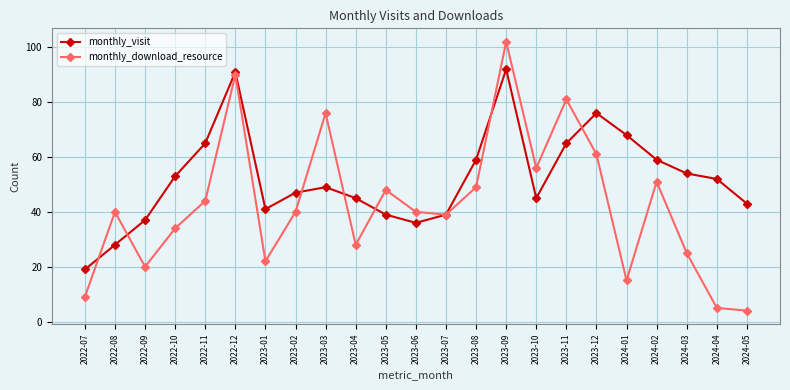

How many categories are shown in the chart?

23